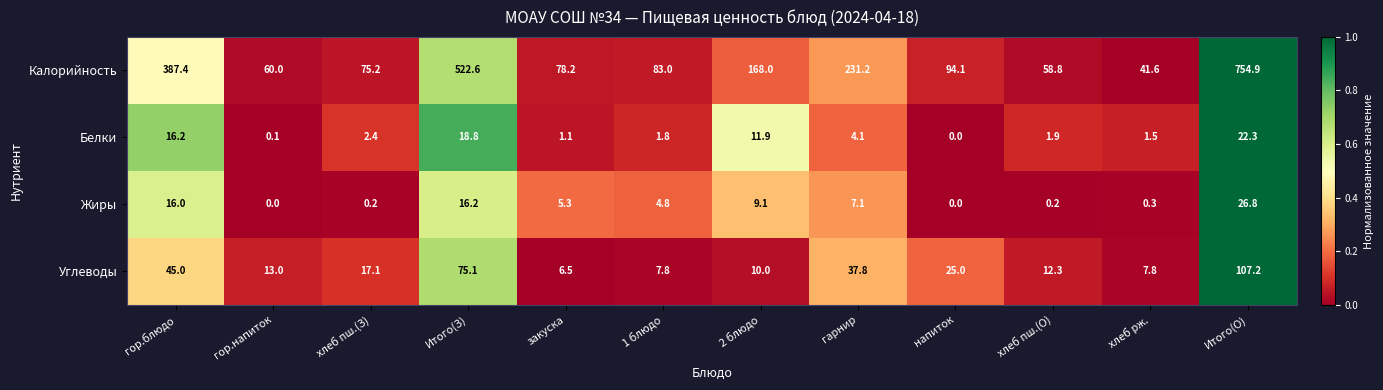

Is it true that Калорийность equals 143.9 at 1 блюдо?

False